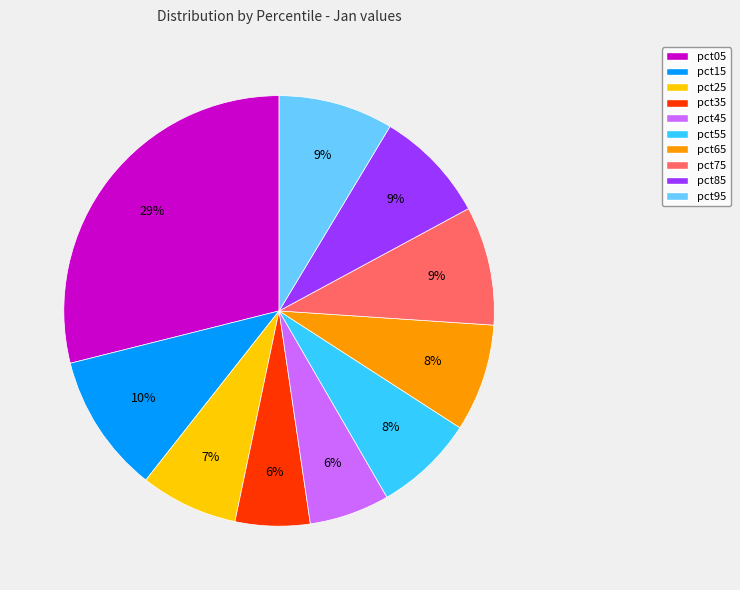

Count the number of slices in the pie.

10